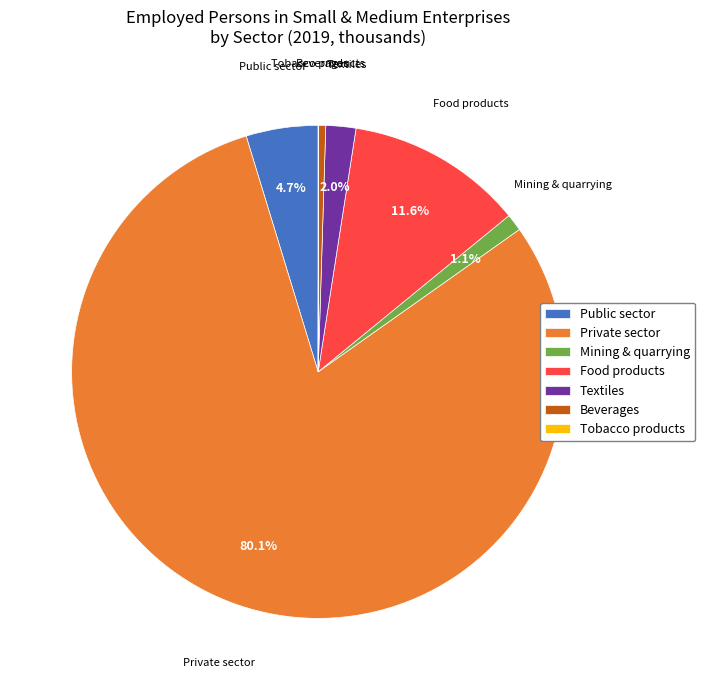

To the nearest percent, what is the difference between the largest and smallest slice percentages?

80%